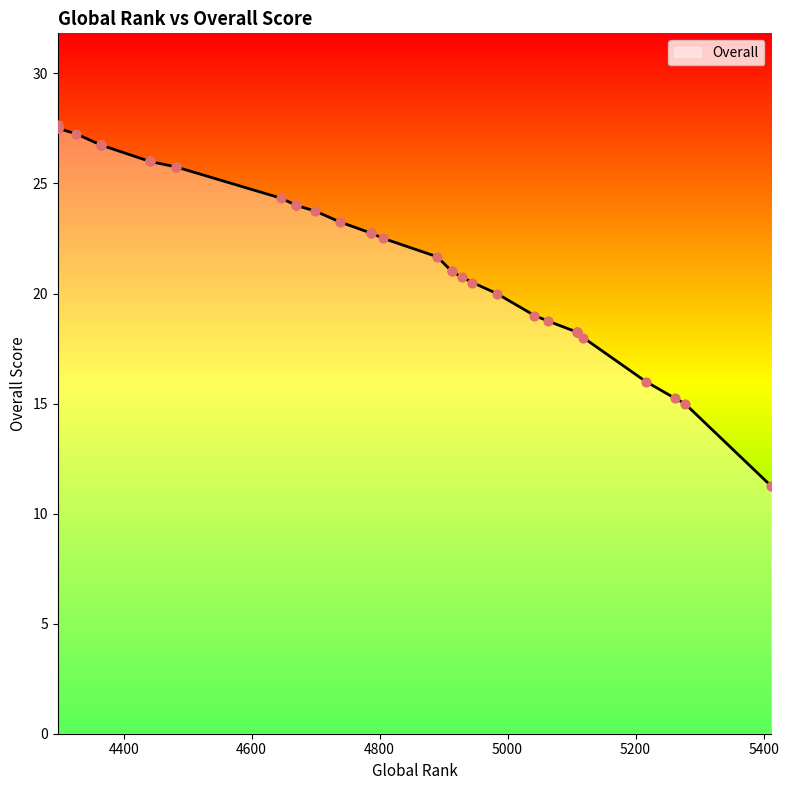

What is the change in value from 4670 to 4364?

+2.8